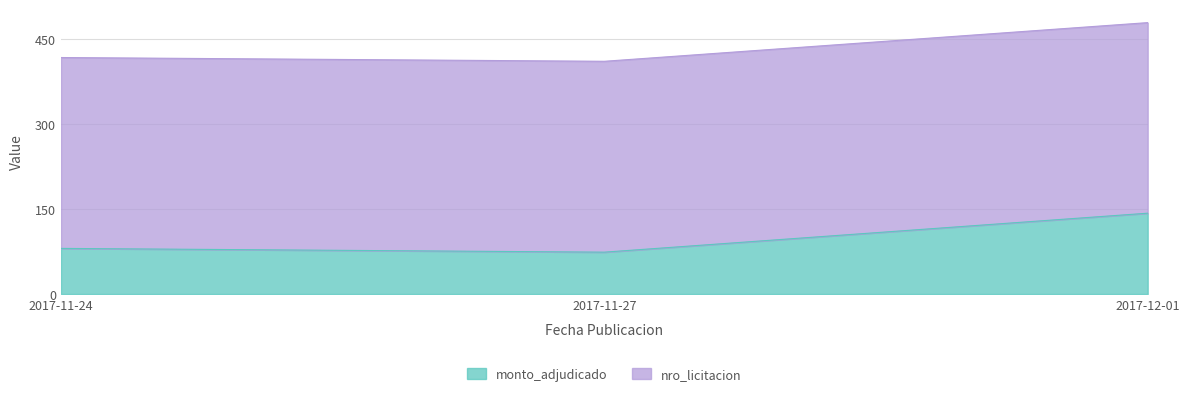

Reading left to right, list all the values displayed in this chart.

monto_adjudicado: 2017-11-24=80.6	2017-11-27=74.0	2017-12-01=142.8
nro_licitacion: 2017-11-24=417.7	2017-11-27=411.1	2017-12-01=479.3